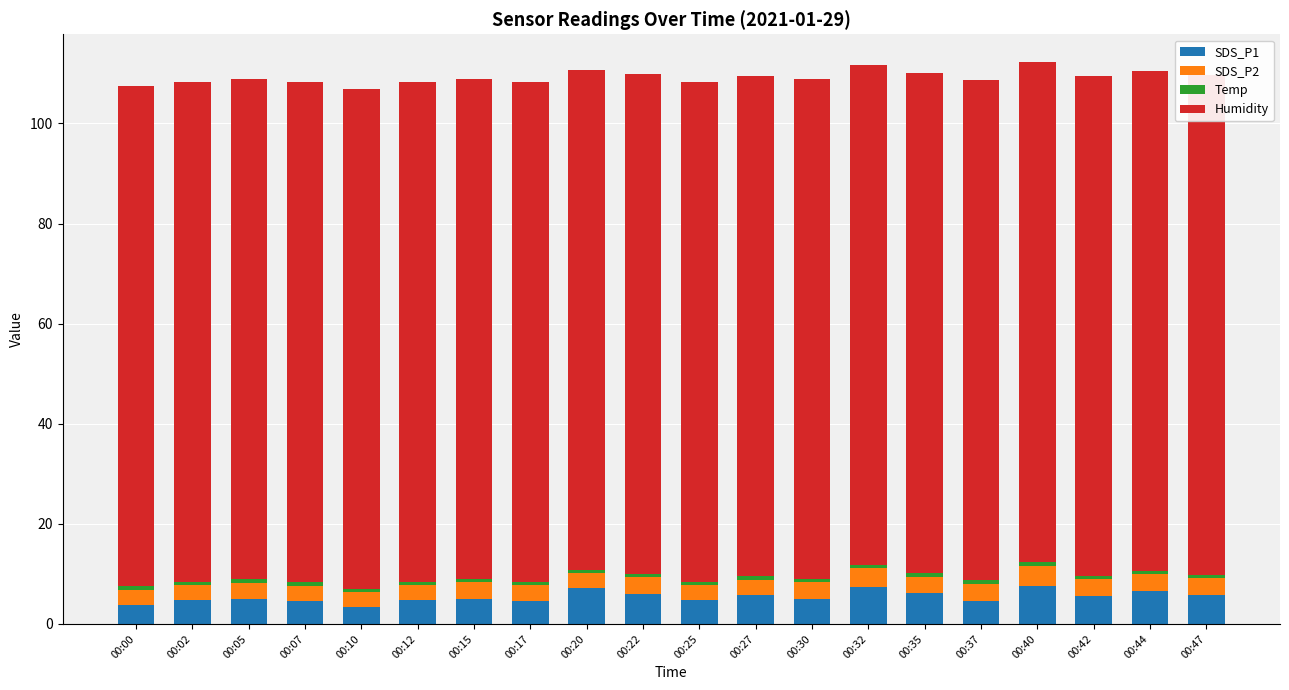

How many values in the SDS_P2 series are below 3?

3